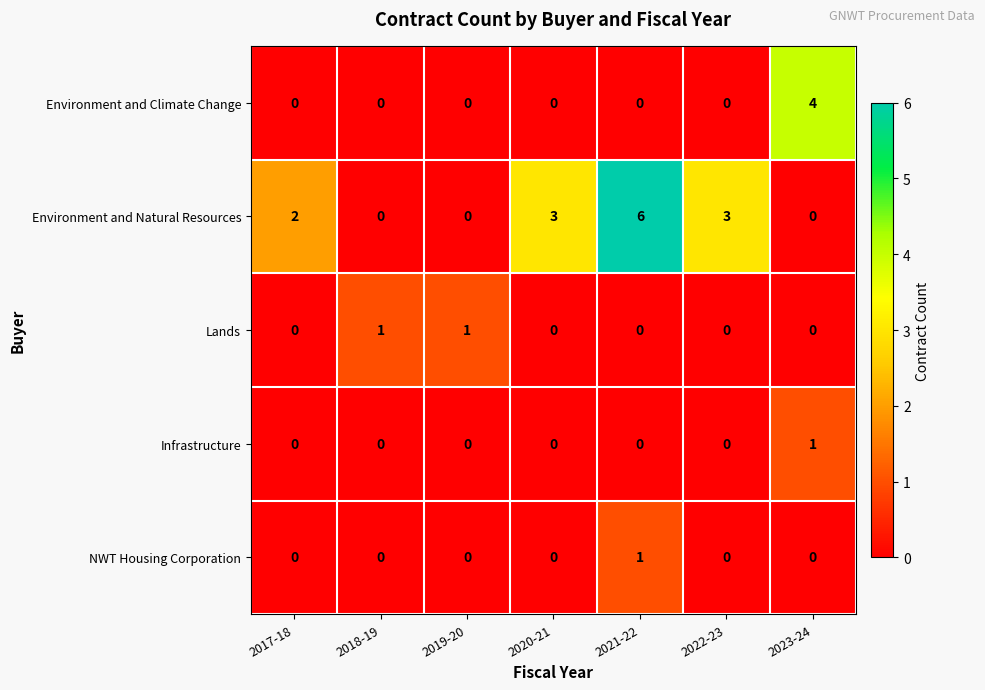

How many distinct data groups are displayed?

5